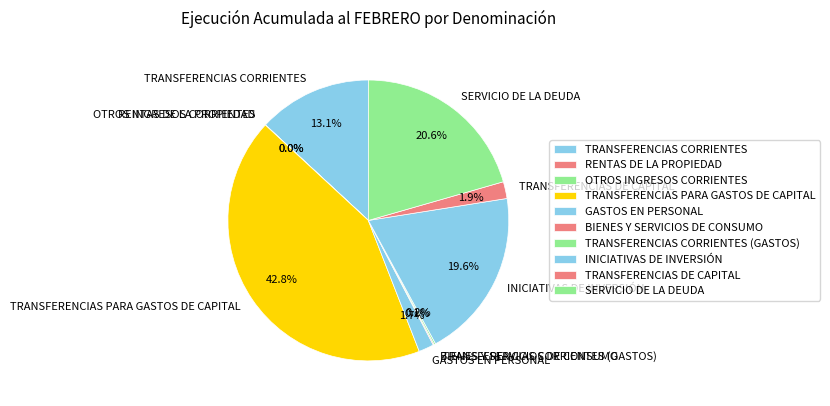

True or false: TRANSFERENCIAS DE CAPITAL accounts for 14% of the total.

False